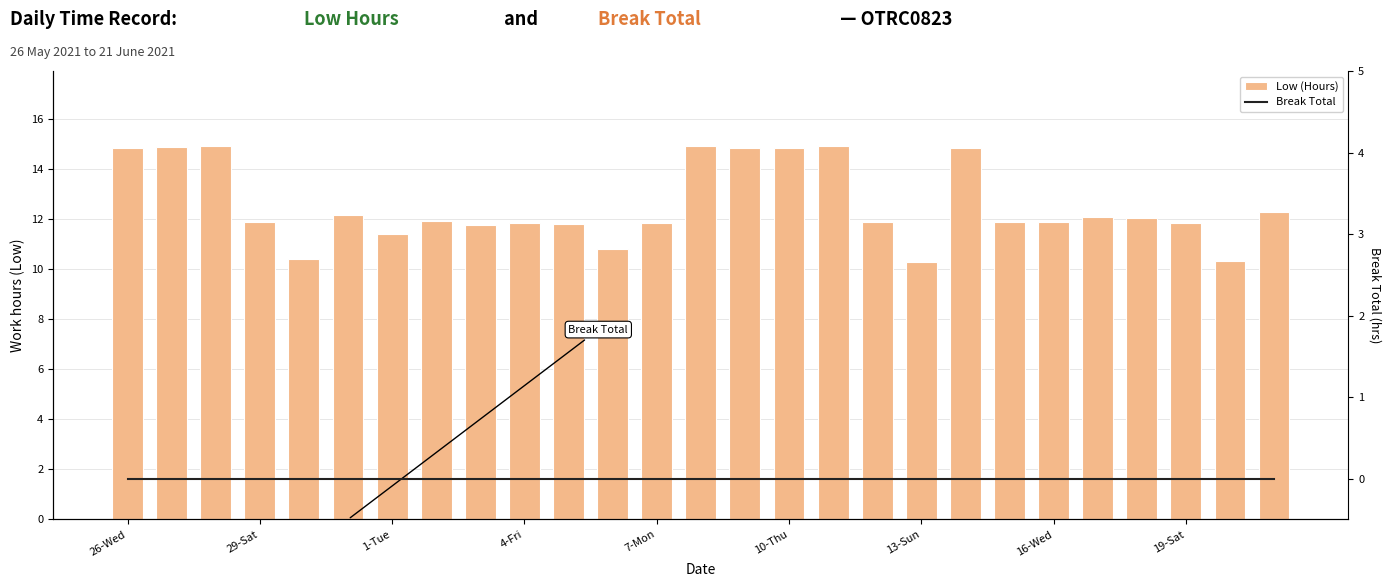

At how many categories does at least one series exceed 8?

27